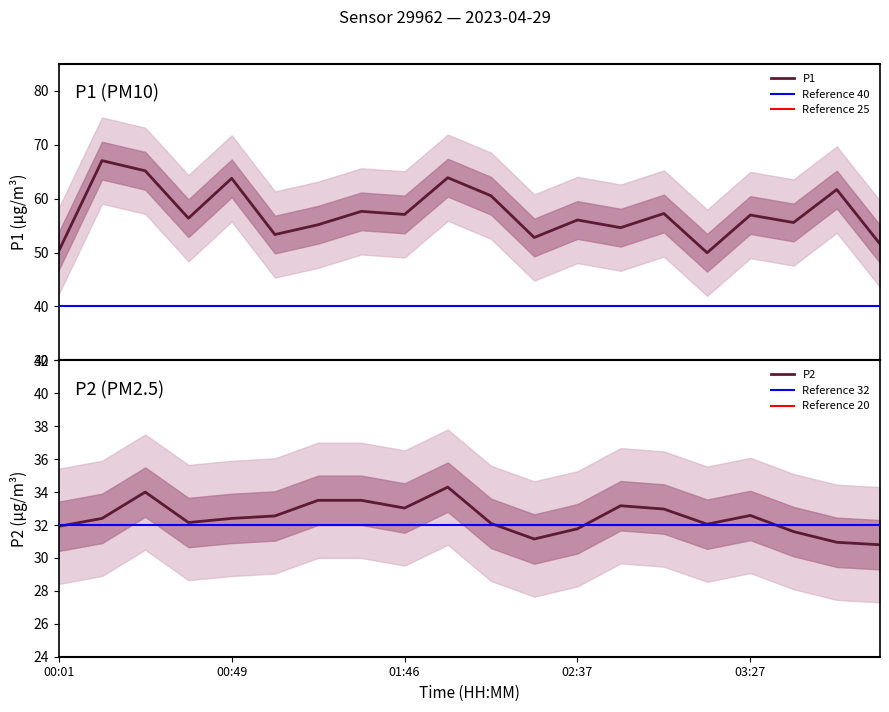

What is the value of the P2 point at the 7th from the left?

33.5